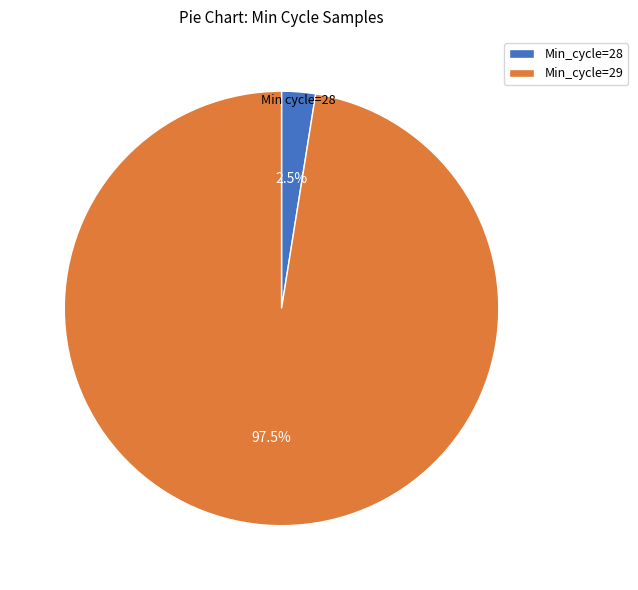

How many segments does this pie chart have?

2